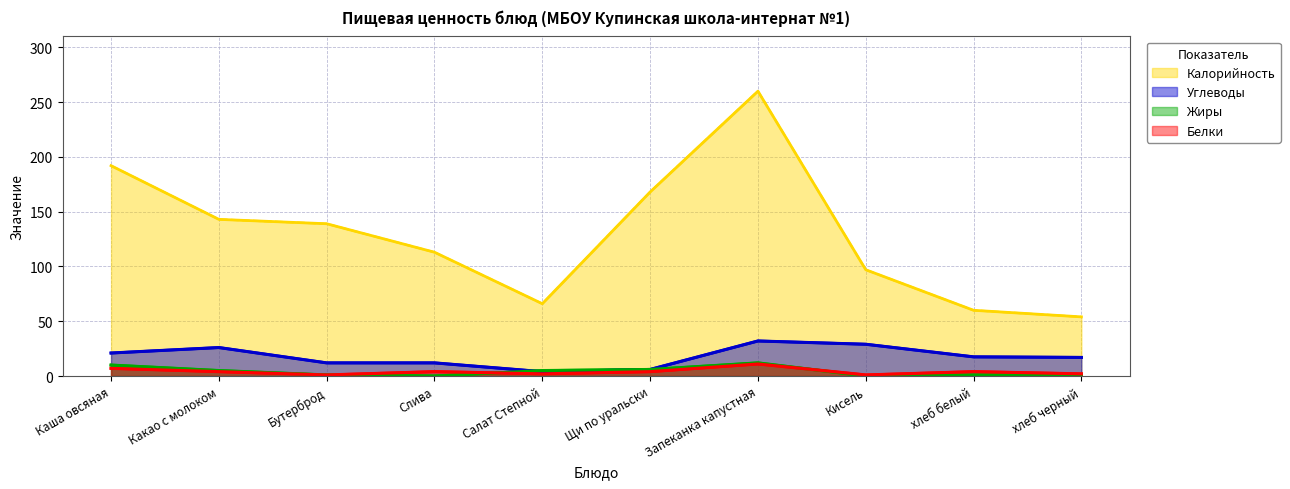

Which series has the largest range (max minus min)?

Калорийность